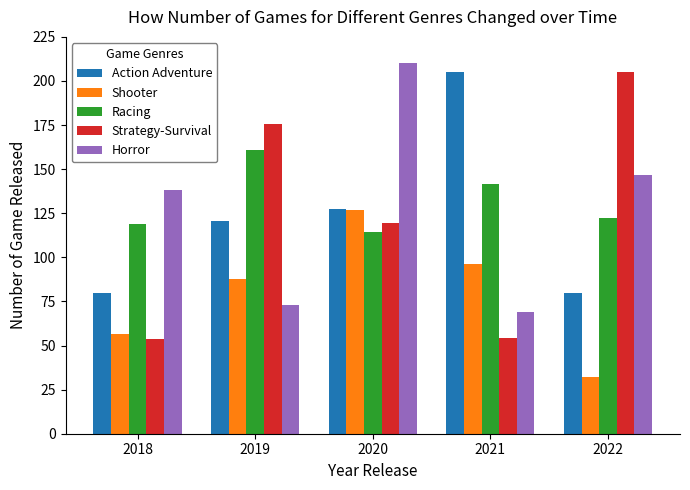

Which category has the lowest value across all series?

2022